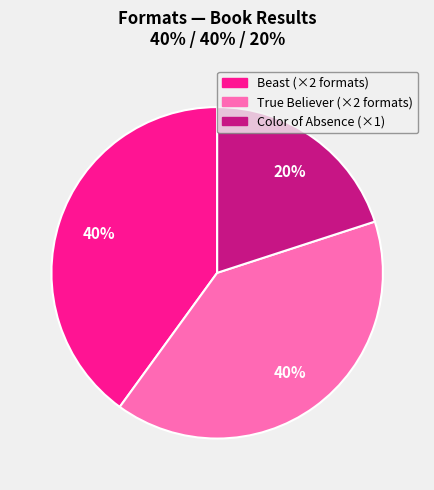

To the nearest percent, what is the difference between the largest and smallest slice percentages?

20%